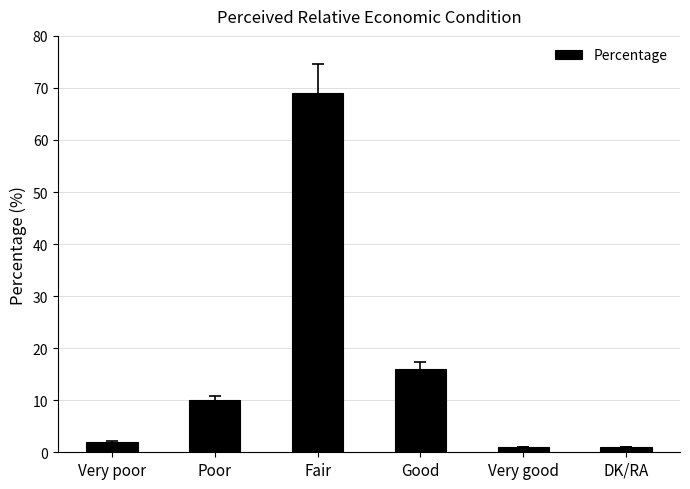

At which category does the chart reach its peak across all series?

Fair